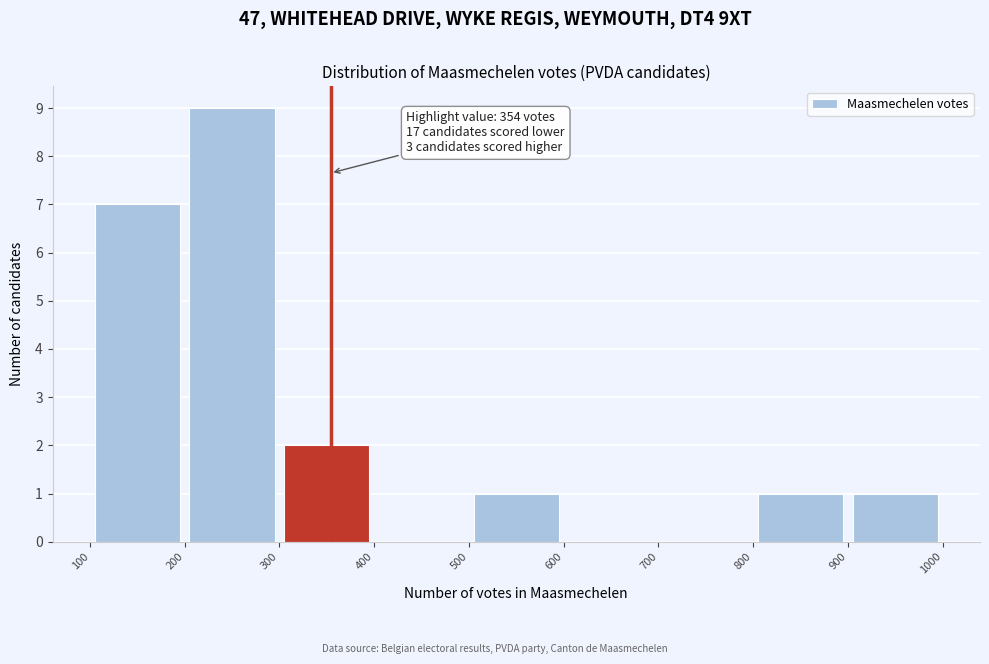

Which range on the x-axis has the tallest bar?

200 to 300